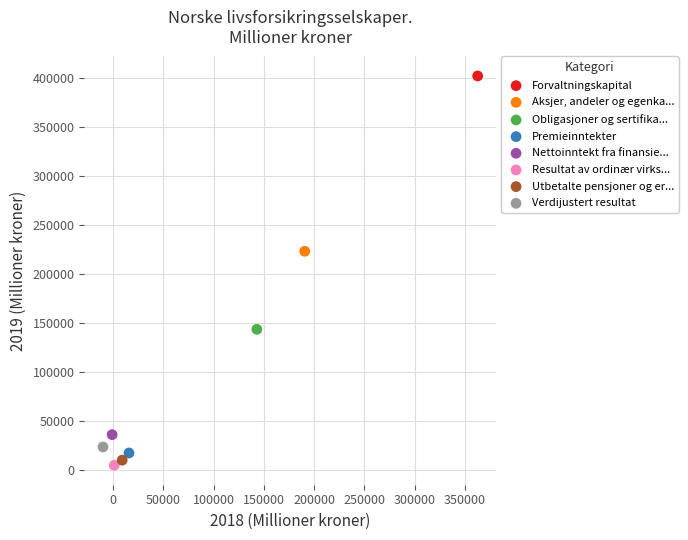

Which series contains the highest Y value?

Forvaltningskapital